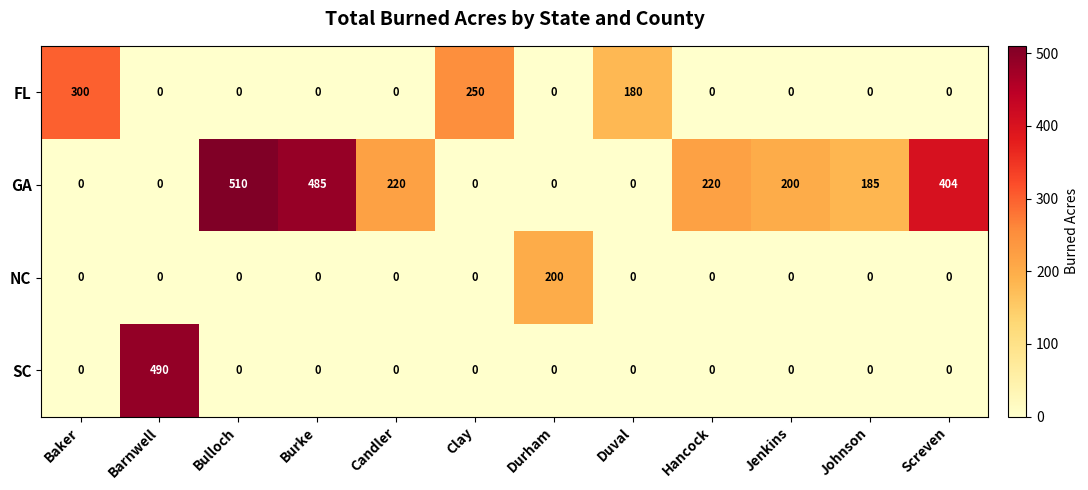

The value of SC at Baker is 212. True or false?

False